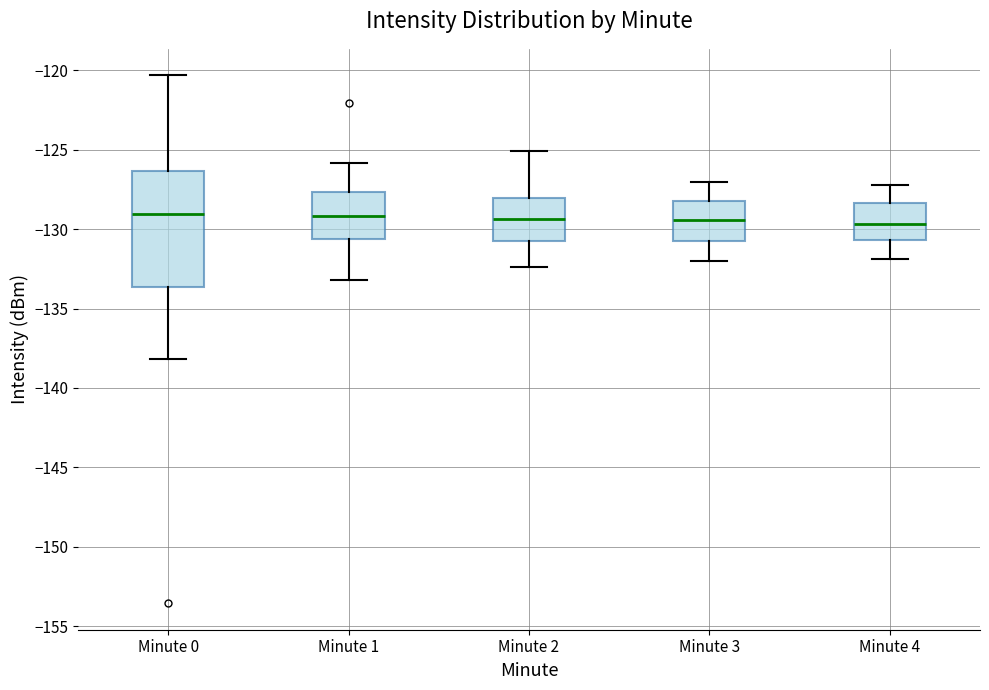

Where does the upper whisker of the box for Minute 0 end on the y-axis? The values are not printed on the chart, so give them approximately, as read against the axis.

-120.5